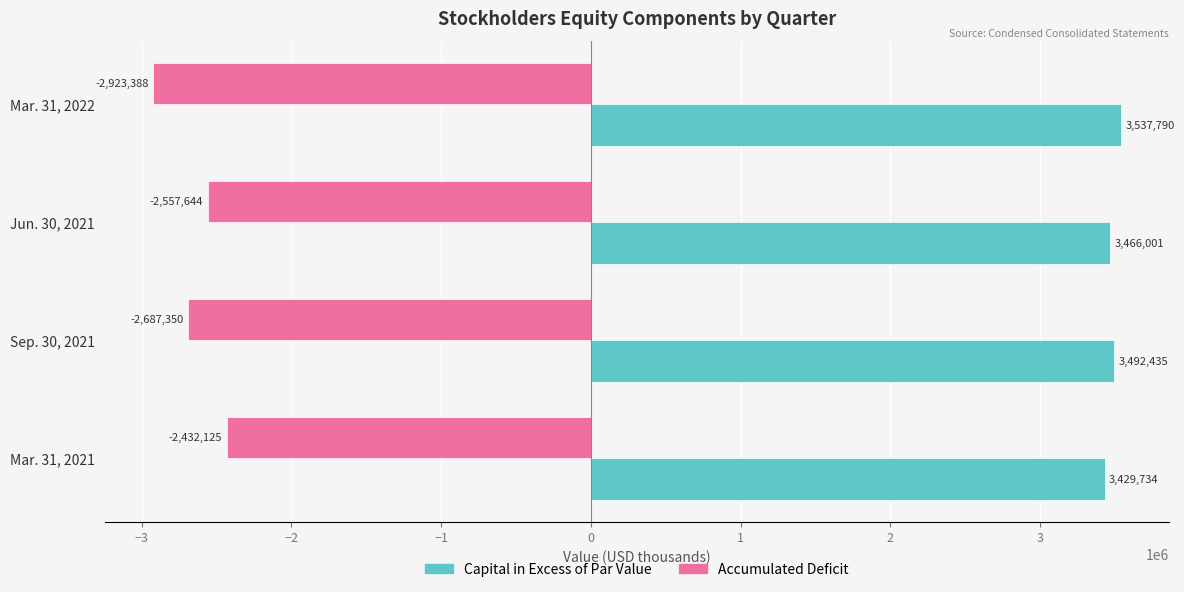

List the series in order of their peak value, highest first.

Capital in Excess of Par Value, Accumulated Deficit